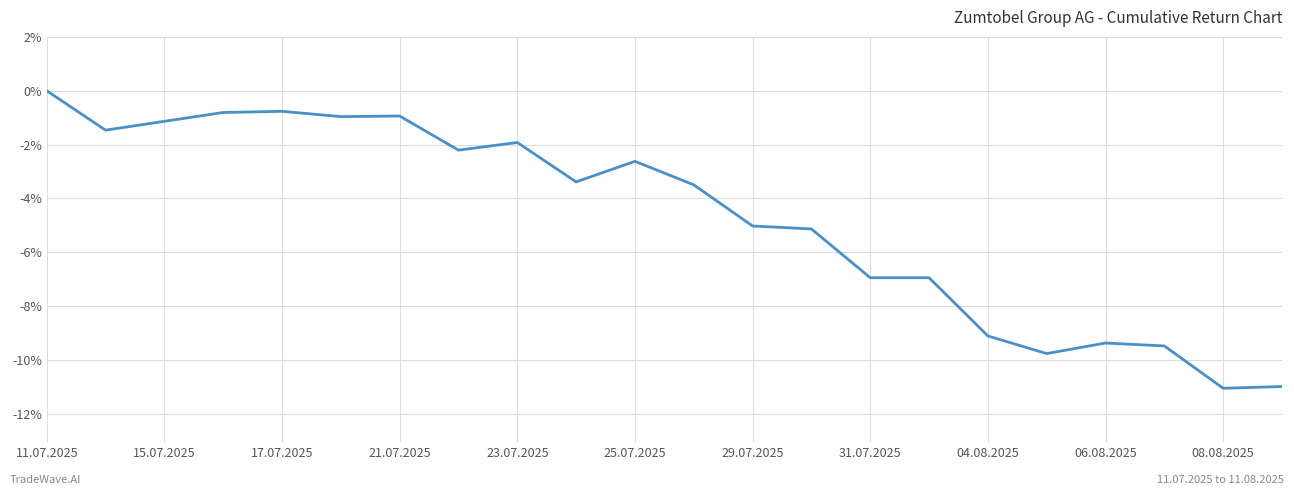

How many lines are shown in the chart?

1